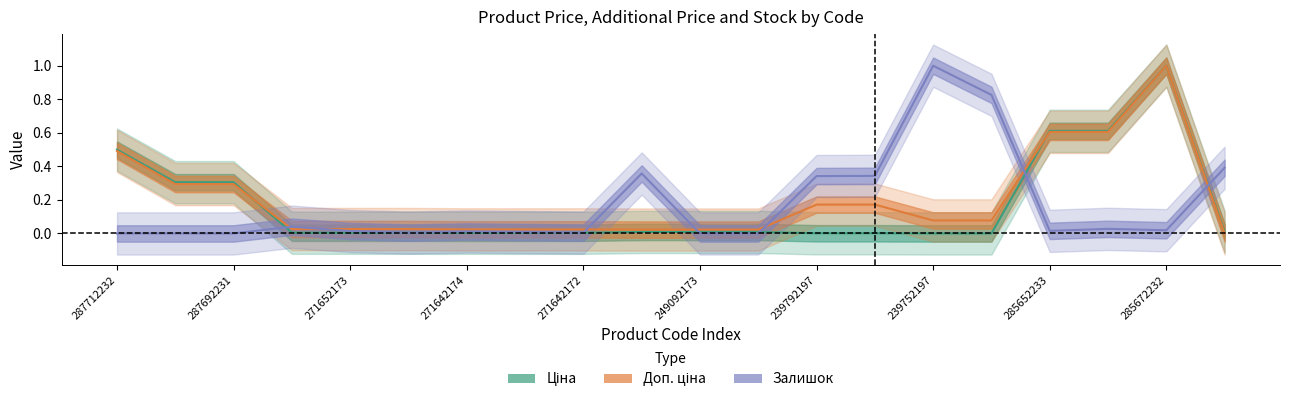

Rank the series by their maximum value, from lowest to highest.

Ціна, Доп. ціна, Залишок